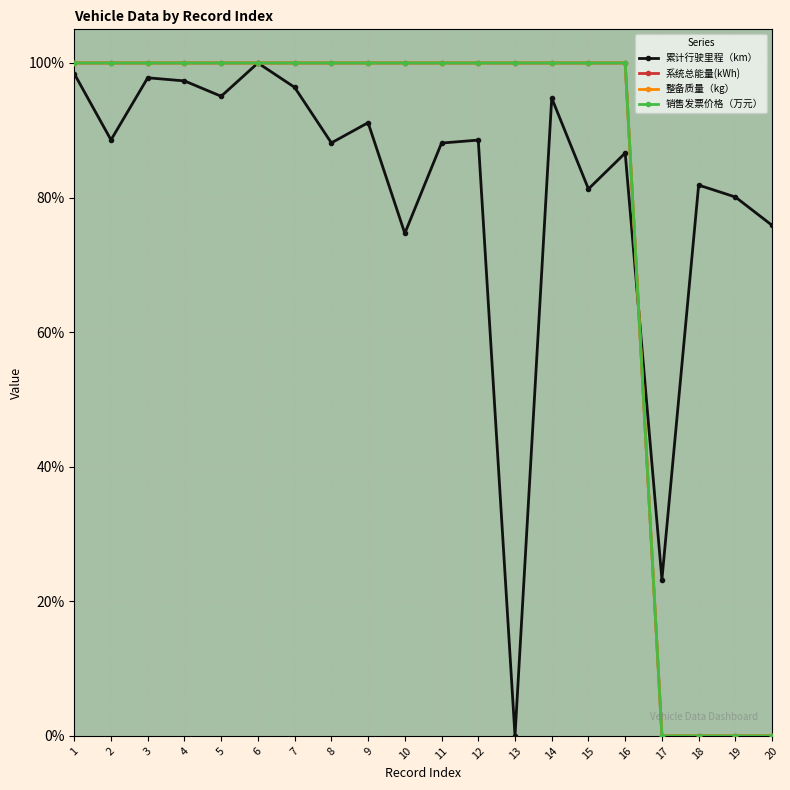

What is the sum of all 累计行驶里程（km） values?

1627.8